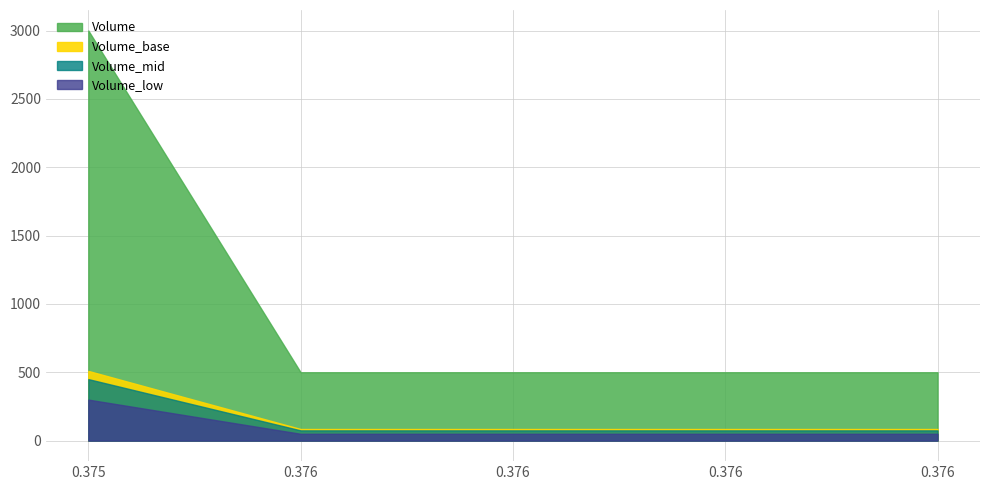

Rank the categories by value from lowest to highest.

0.376, 0.376, 0.376, 0.376, 0.375